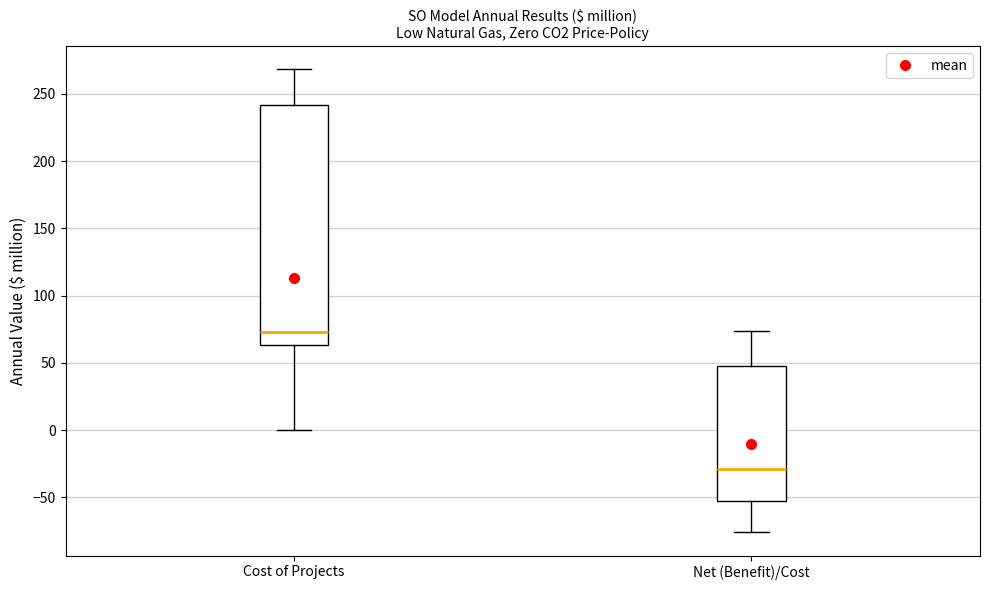

Reading left to right, read every box against the y-axis: the position of its median line, the range the box covers, and the ends of its whiskers. The values are not printed on the chart, so give them approximately, as read against the axis.

Cost of Projects: median 75, box 65 to 240, whiskers 0 to 270
Net (Benefit)/Cost: median -30, box -55 to 50, whiskers -75 to 75